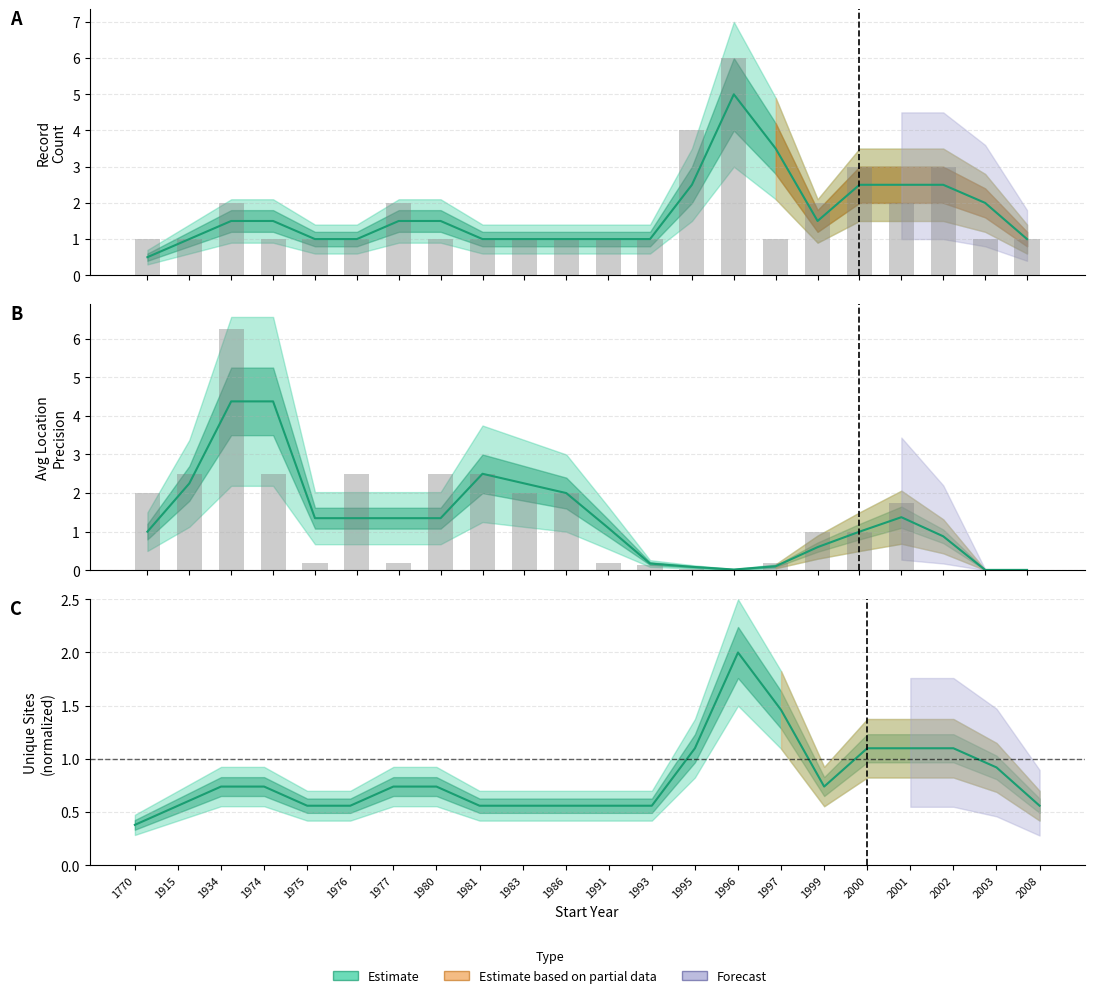

What is the value of the Record Count bar at the 10th from the left?

1.0